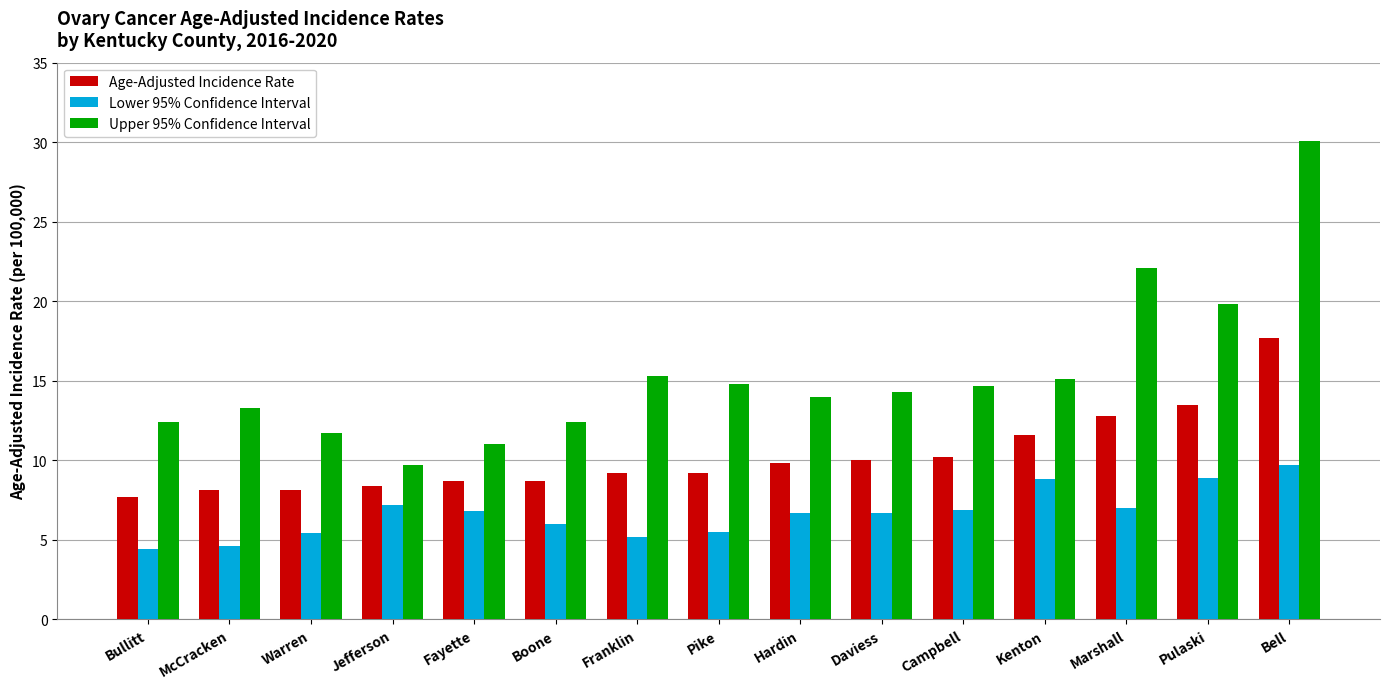

What is the approximate value of Lower 95% Confidence Interval at Jefferson?

7.2